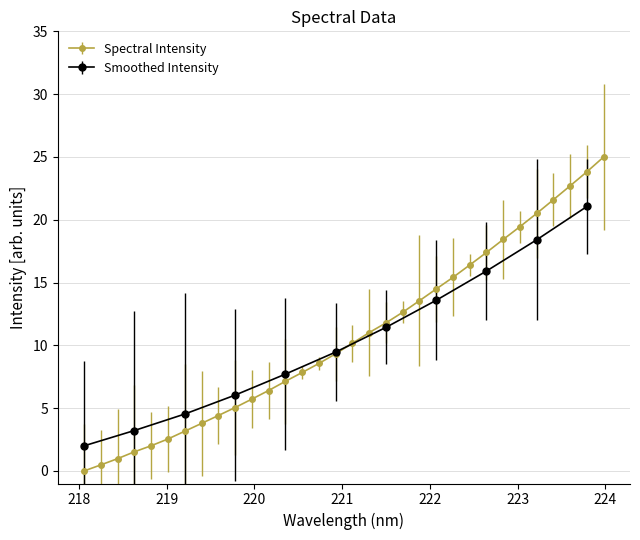

Is this an area chart (filled region under the line)?

No